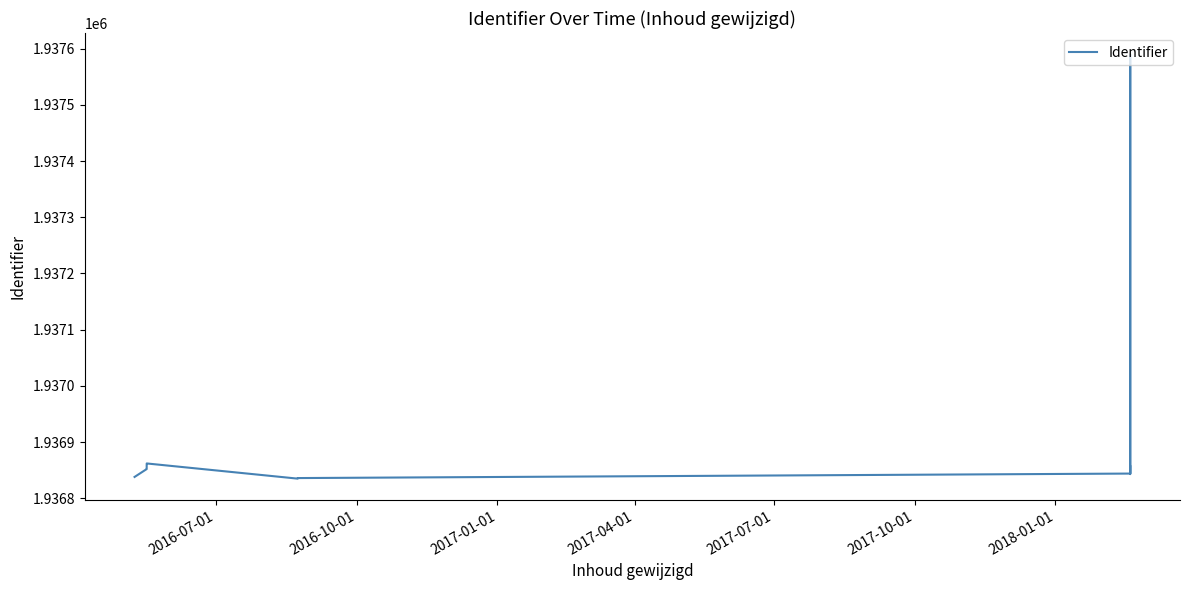

What is the minimum value shown in the chart?

1936835